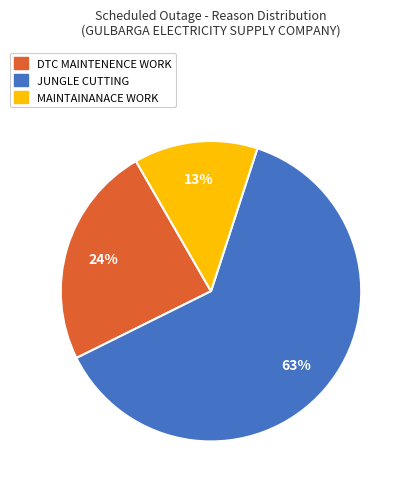

How many slices are in this pie chart?

3